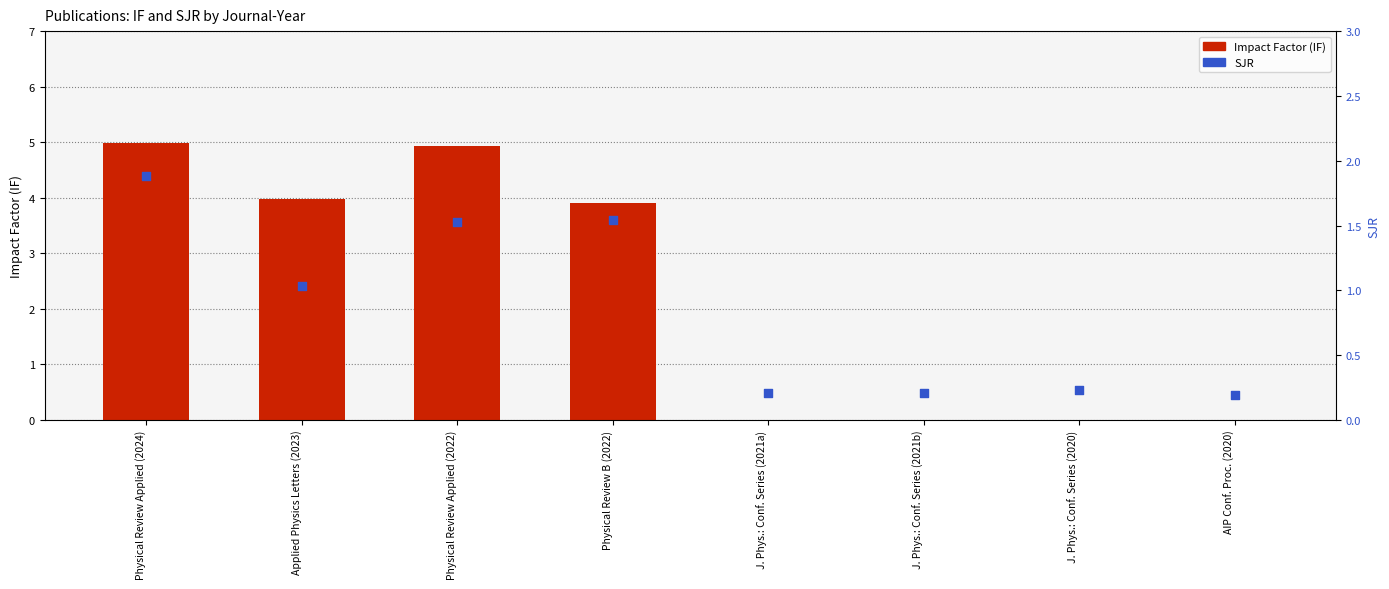

Which series contains the highest Y value?

Impact Factor (IF)